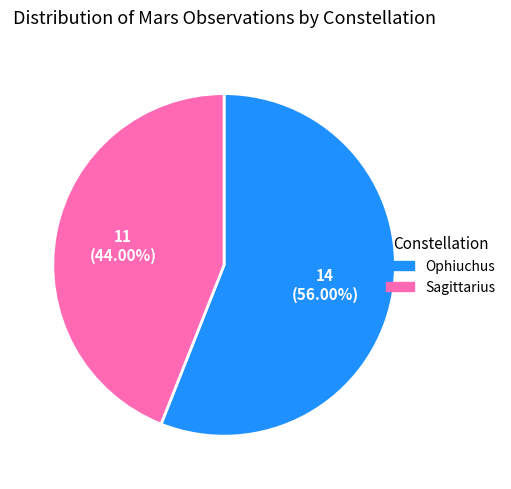

Between Ophiuchus and Sagittarius, which is larger?

Ophiuchus